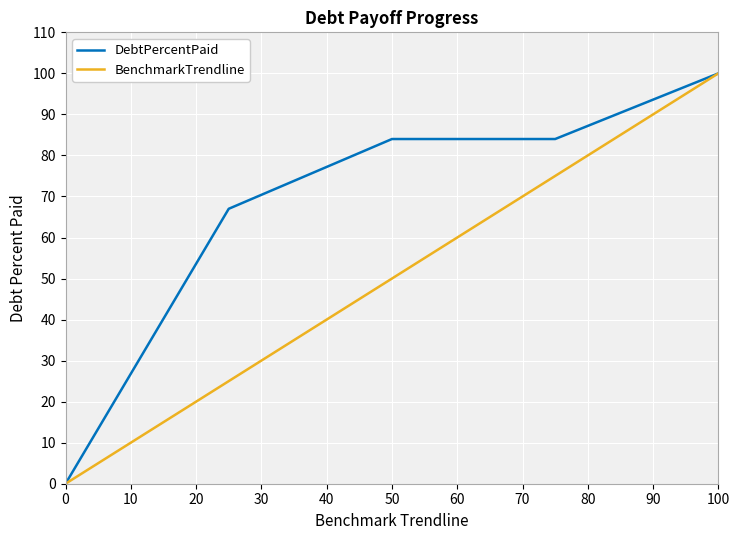

List the series in order of their overall mean, lowest first.

BenchmarkTrendline, DebtPercentPaid